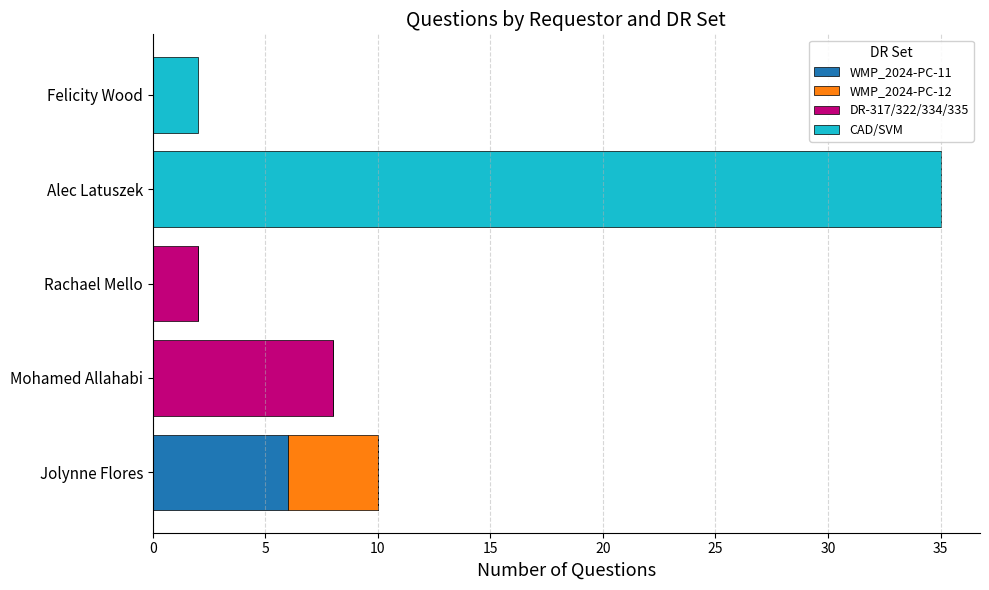

At which category is the sum across all series the highest?

Alec Latuszek